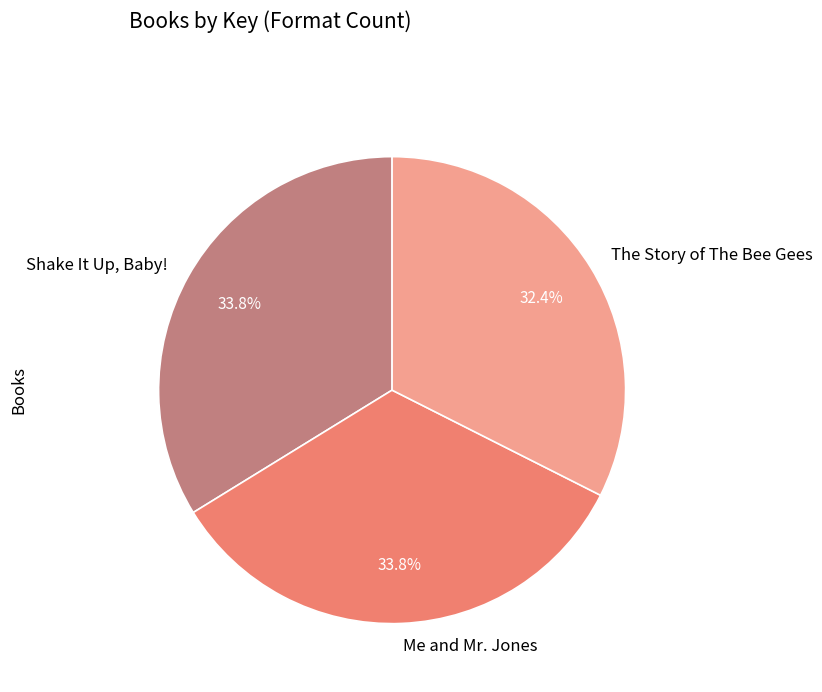

Does The Story of The Bee Gees account for over 50% of the chart?

No